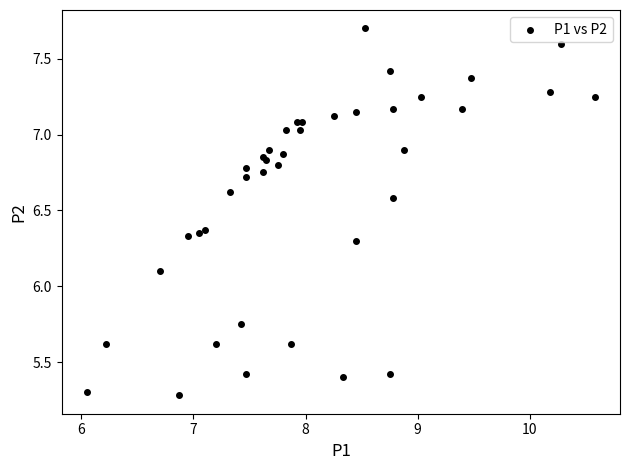

What Y value in the scatter plot is closest to 6?

6.1